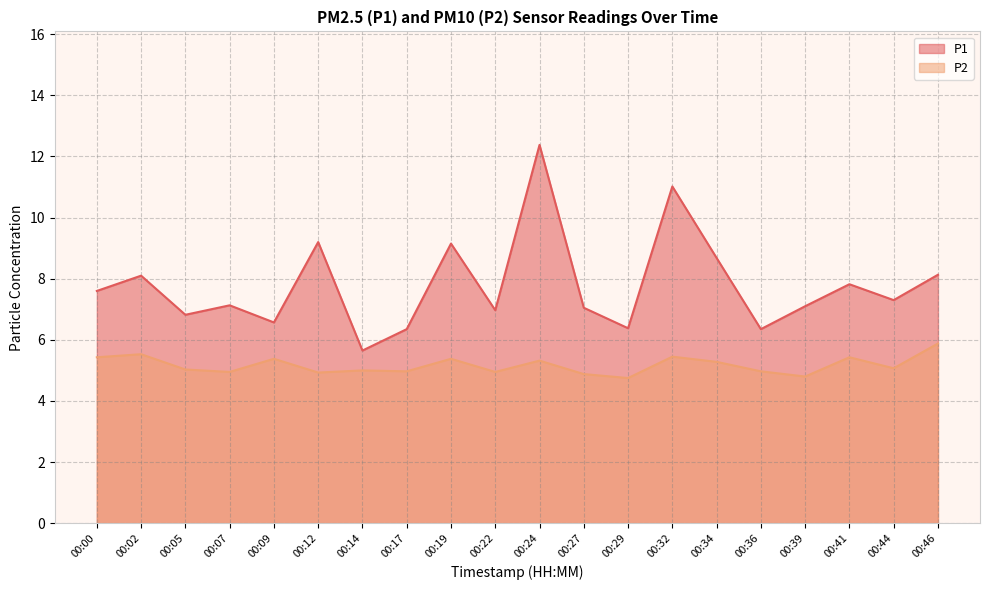

In P2, how many points are higher than both neighbors (excluding endpoints)?

7